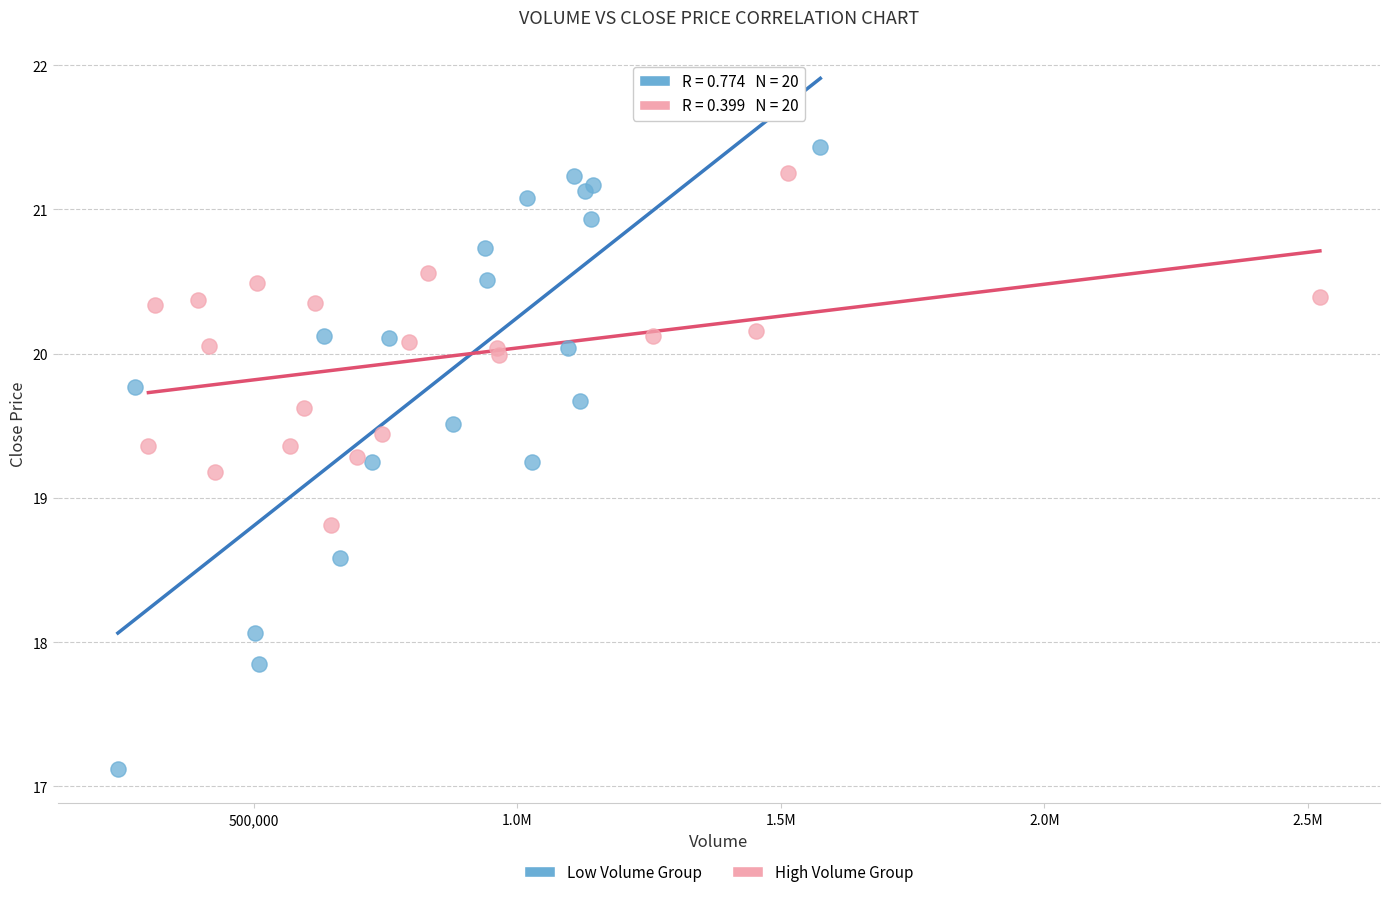

Which series contains the lowest Y value?

Low Volume Group